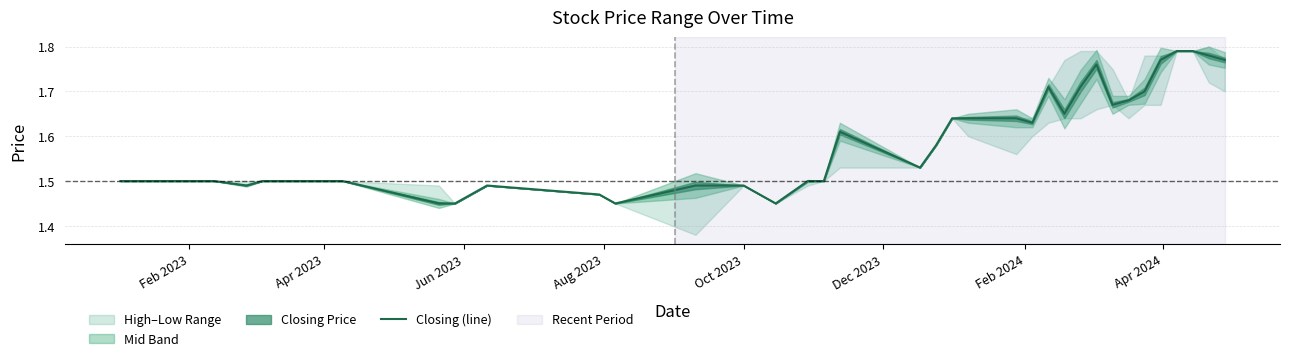

What is the value of the 9th point from the left?

1.5